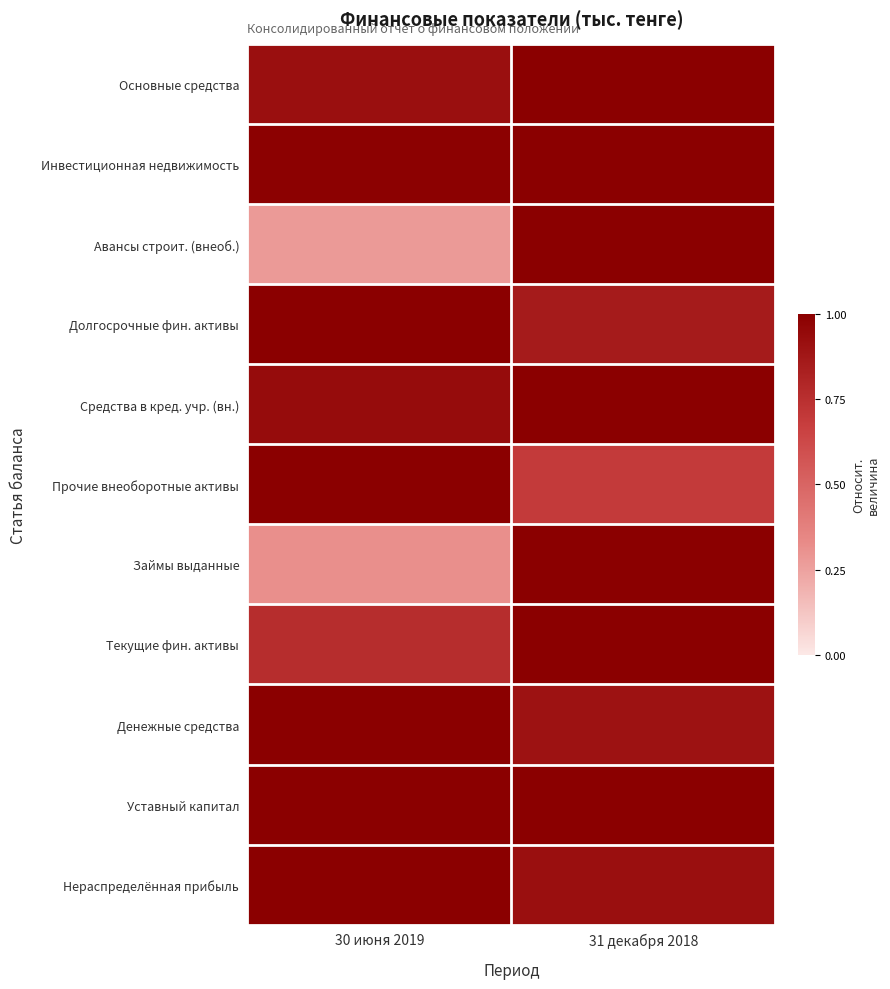

Reading left to right, transcribe all the data shown in this chart.

Основные средства: 30 июня 2019=0.9	31 декабря 2018=1.0
Инвестиционная недвижимость: 30 июня 2019=1.0	31 декабря 2018=1.0
Авансы строит. (внеоб.): 30 июня 2019=0.3	31 декабря 2018=1.0
Долгосрочные фин. активы: 30 июня 2019=1.0	31 декабря 2018=0.9
Средства в кред. учр. (вн.): 30 июня 2019=0.9	31 декабря 2018=1.0
Прочие внеоборотные активы: 30 июня 2019=1.0	31 декабря 2018=0.7
Займы выданные: 30 июня 2019=0.3	31 декабря 2018=1.0
Текущие фин. активы: 30 июня 2019=0.8	31 декабря 2018=1.0
Денежные средства: 30 июня 2019=1.0	31 декабря 2018=0.9
Уставный капитал: 30 июня 2019=1.0	31 декабря 2018=1.0
Нераспределённая прибыль: 30 июня 2019=1.0	31 декабря 2018=0.9